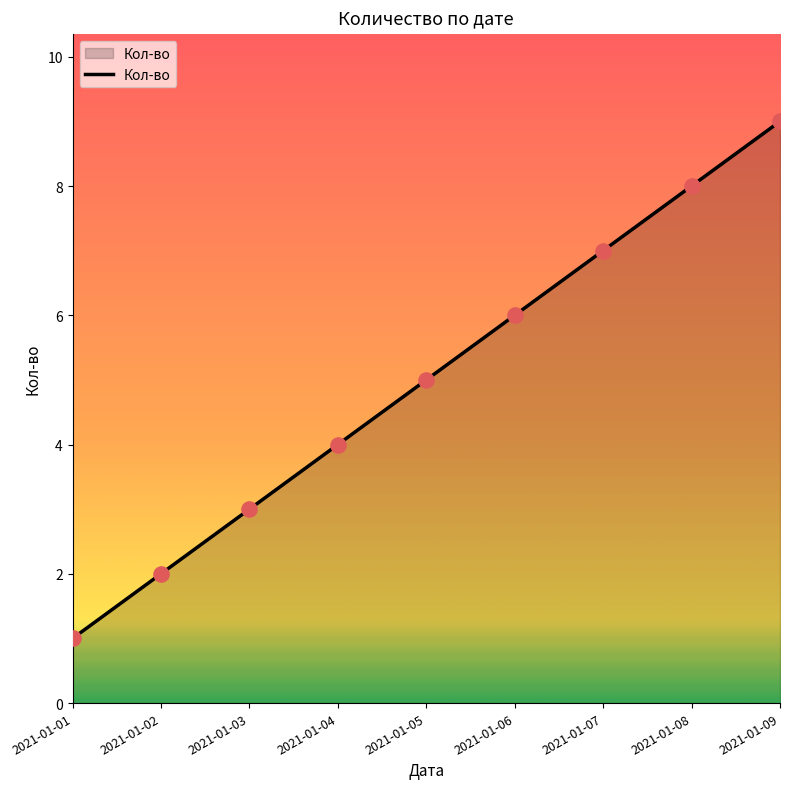

What is the ratio of the value at 2021-01-01 to the value at 2021-01-02?

0.5